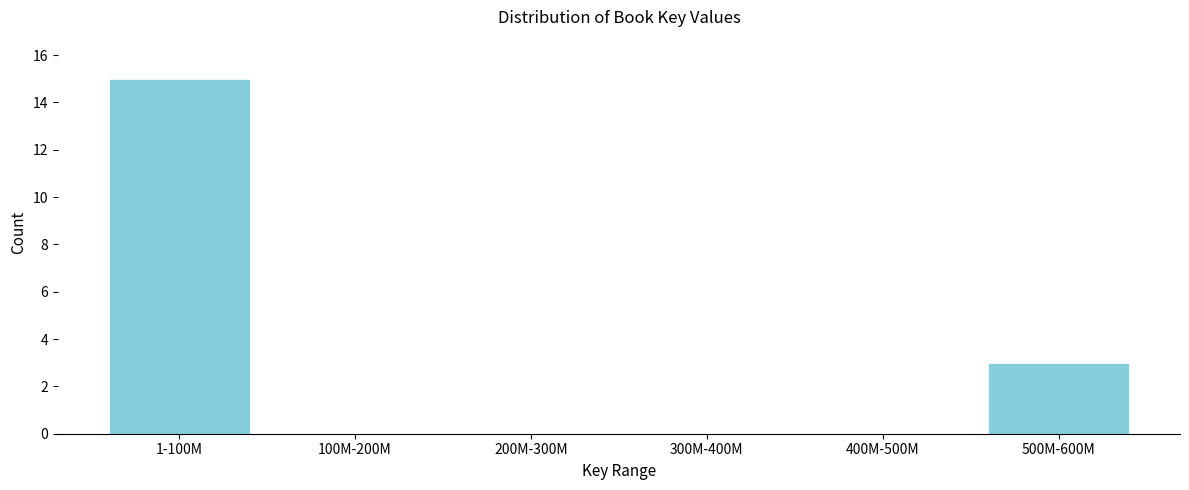

Reading left to right, what are all the values shown in this chart?

1-100M=15	100M-200M=0	200M-300M=0	300M-400M=0	400M-500M=0	500M-600M=3